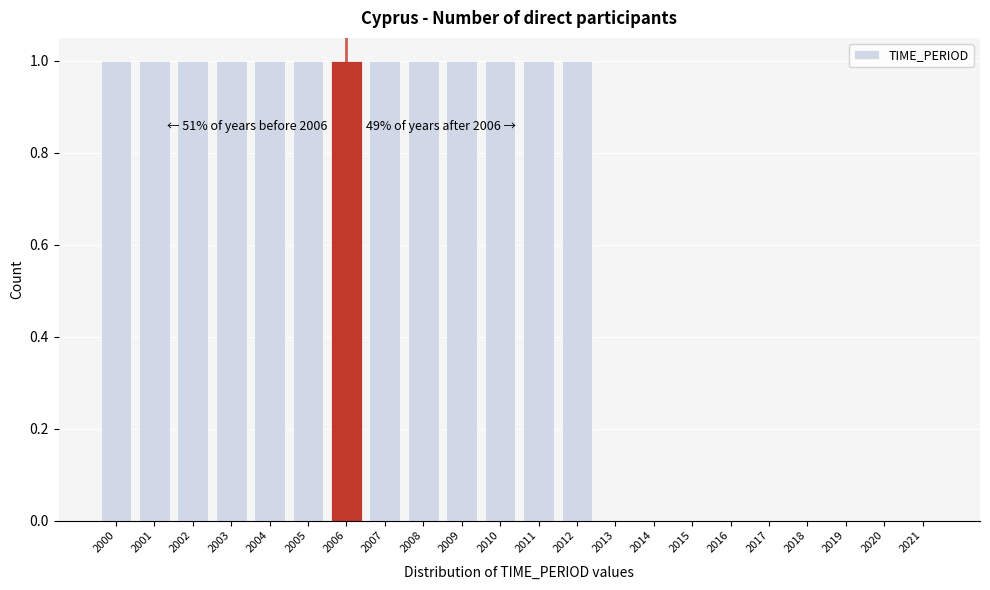

Reading left to right, what are all the values shown in this chart?

2000=1	2001=1	2002=1	2003=1	2004=1	2005=1	2006=1	2007=1	2008=1	2009=1	2010=1	2011=1	2012=1	2013=0	2014=0	2015=0	2016=0	2017=0	2018=0	2019=0	2020=0	2021=0